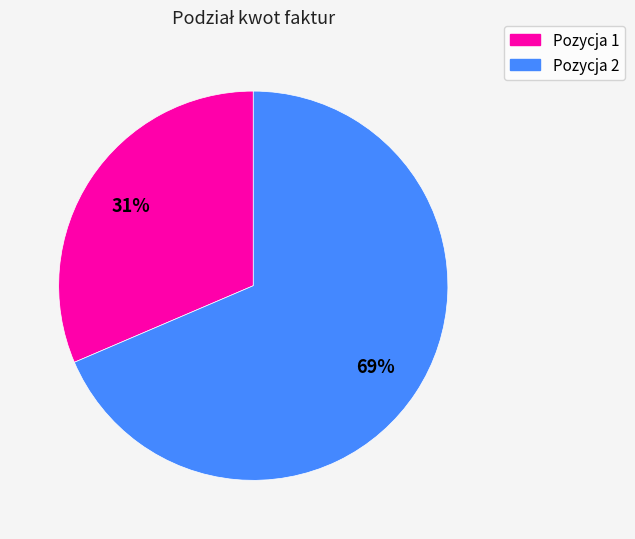

To the nearest percent, what is the combined percentage of Pozycja 2 and Pozycja 1?

100%